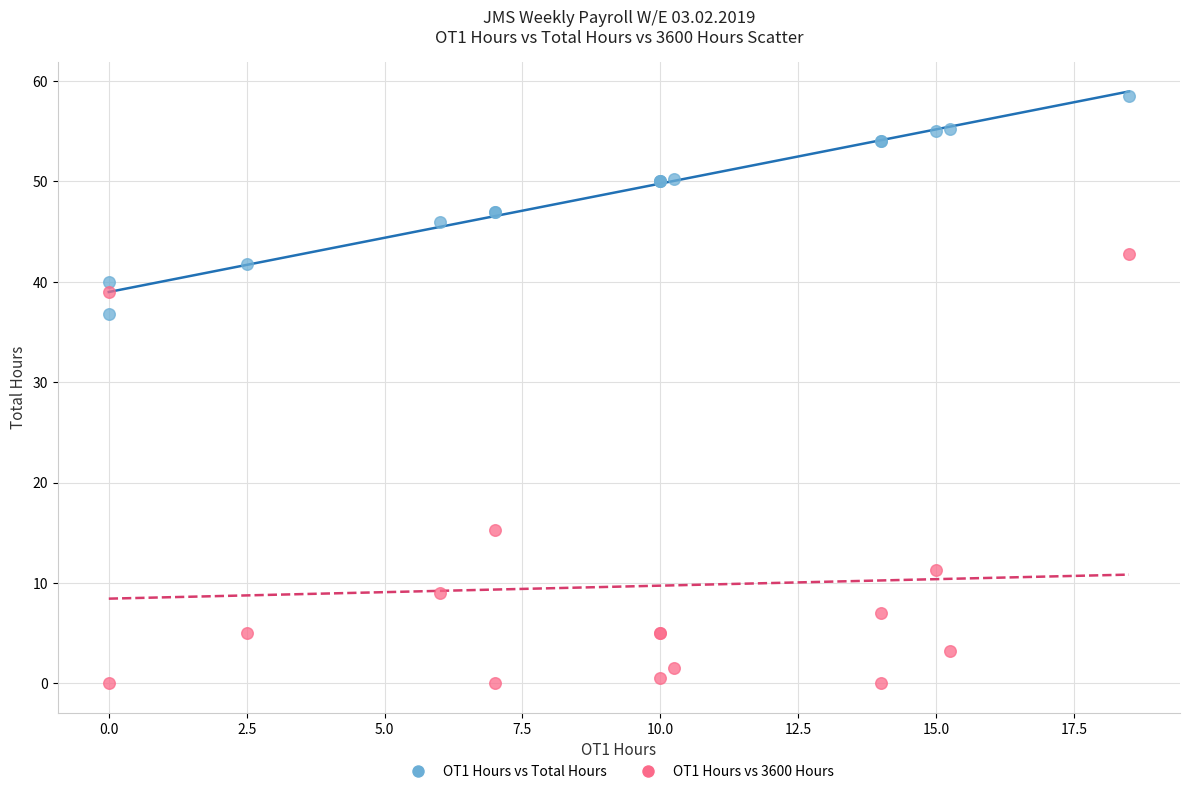

Which series has the largest Y range (max minus min)?

OT1 Hours vs 3600 Hours